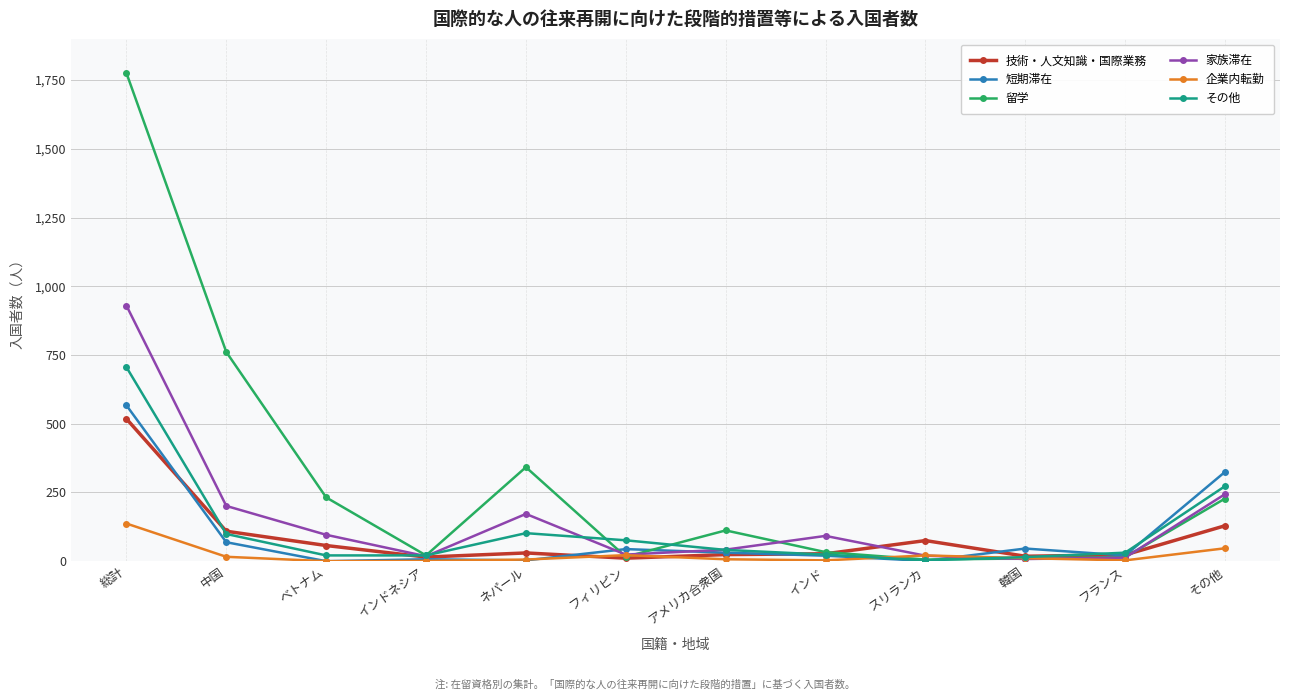

What is the label of the 10th point from the left?

韓国